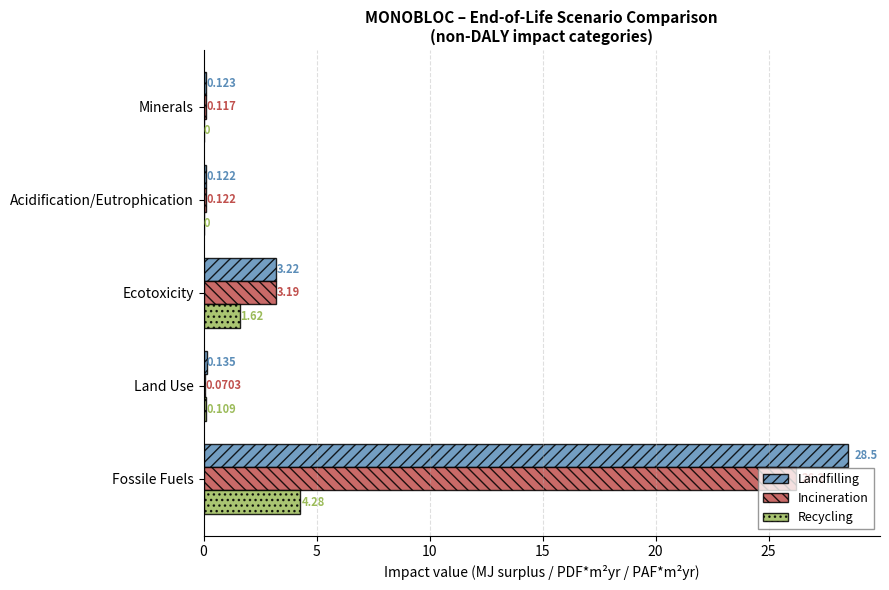

At which category is the sum across all series the highest?

Fossile Fuels